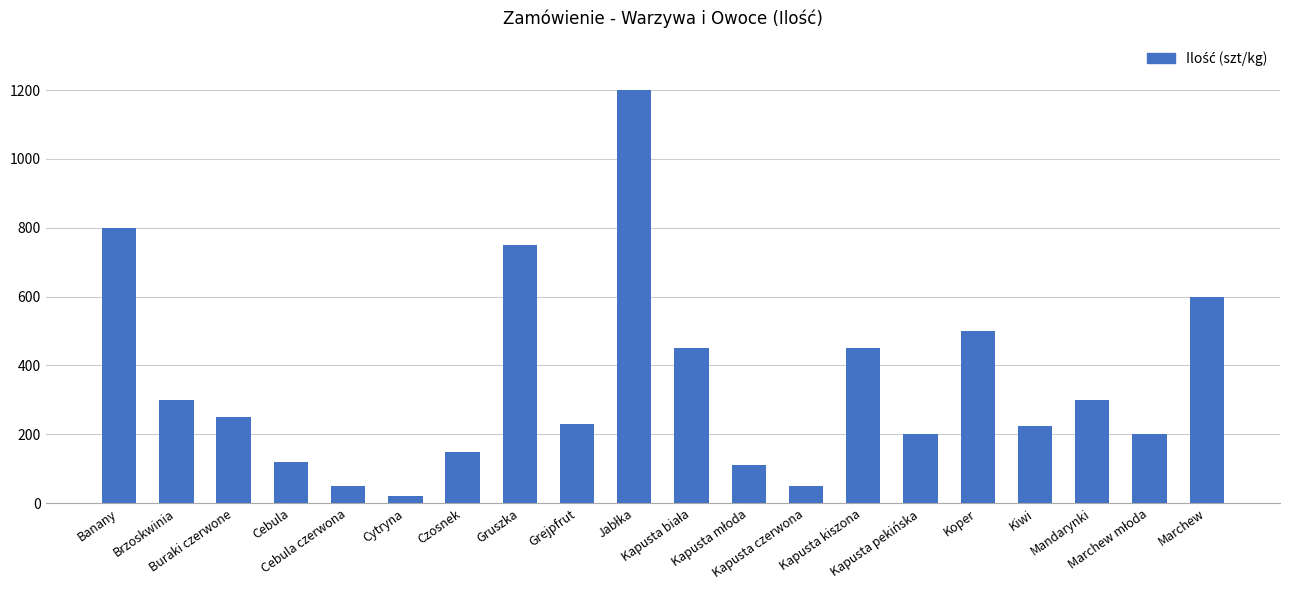

What position from the right is Buraki czerwone?

18